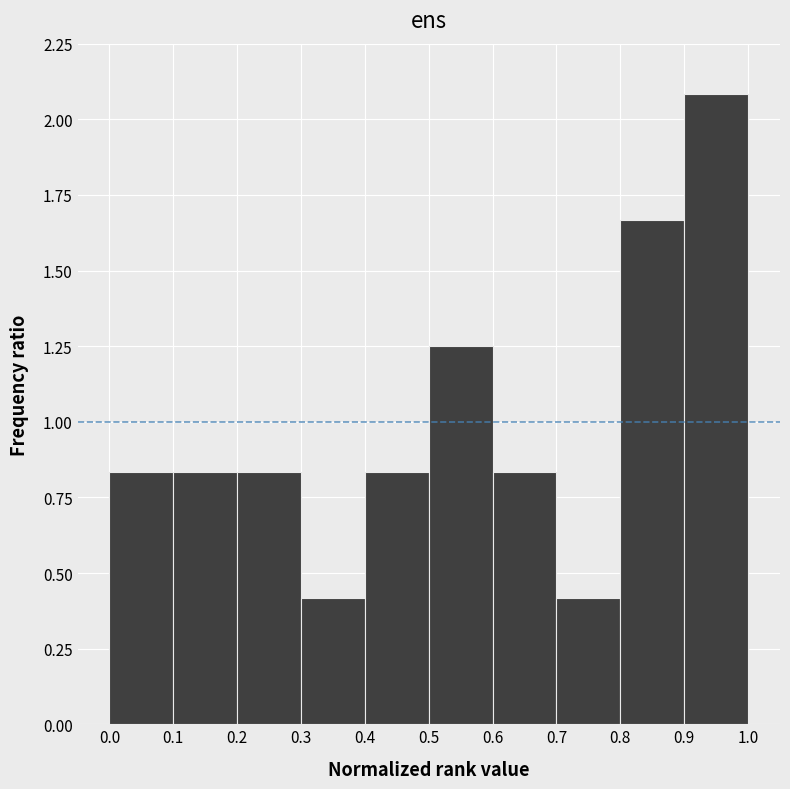

Reading left to right, list every bar in this chart as the range it spans on the x-axis followed by its height. The values are not printed on the chart, so give them approximately, as read against the axis.

0.0 to 0.1: 0.85
0.1 to 0.2: 0.85
0.2 to 0.3: 0.85
0.3 to 0.4: 0.40
0.4 to 0.5: 0.85
0.5 to 0.6: 1.25
0.6 to 0.7: 0.85
0.7 to 0.8: 0.40
0.8 to 0.9: 1.65
0.9 to 1.0: 2.10